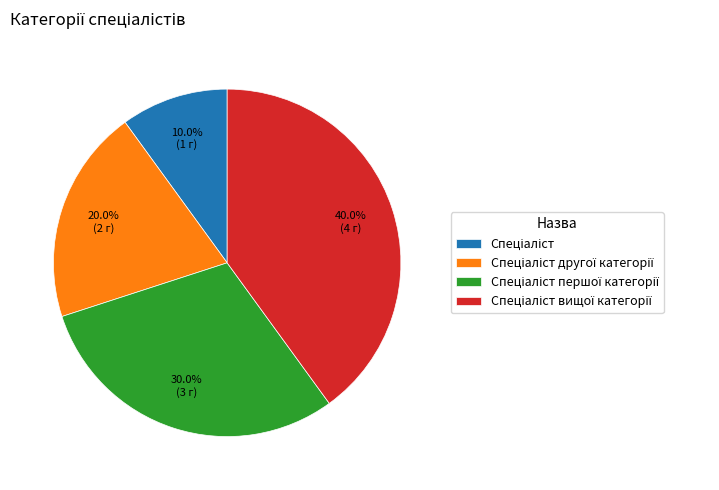

Does any single category account for the majority?

No